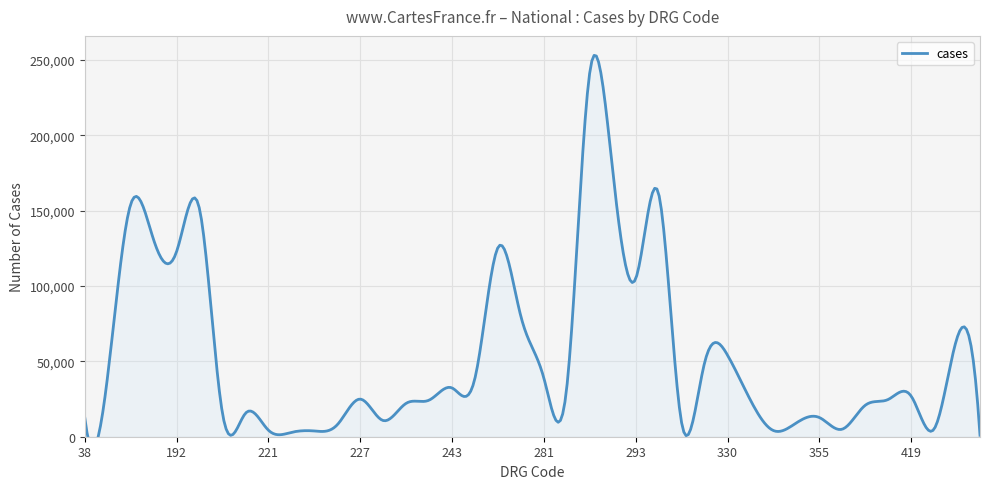

How many points are lower than both their immediate neighbors (excluding endpoints)?

10